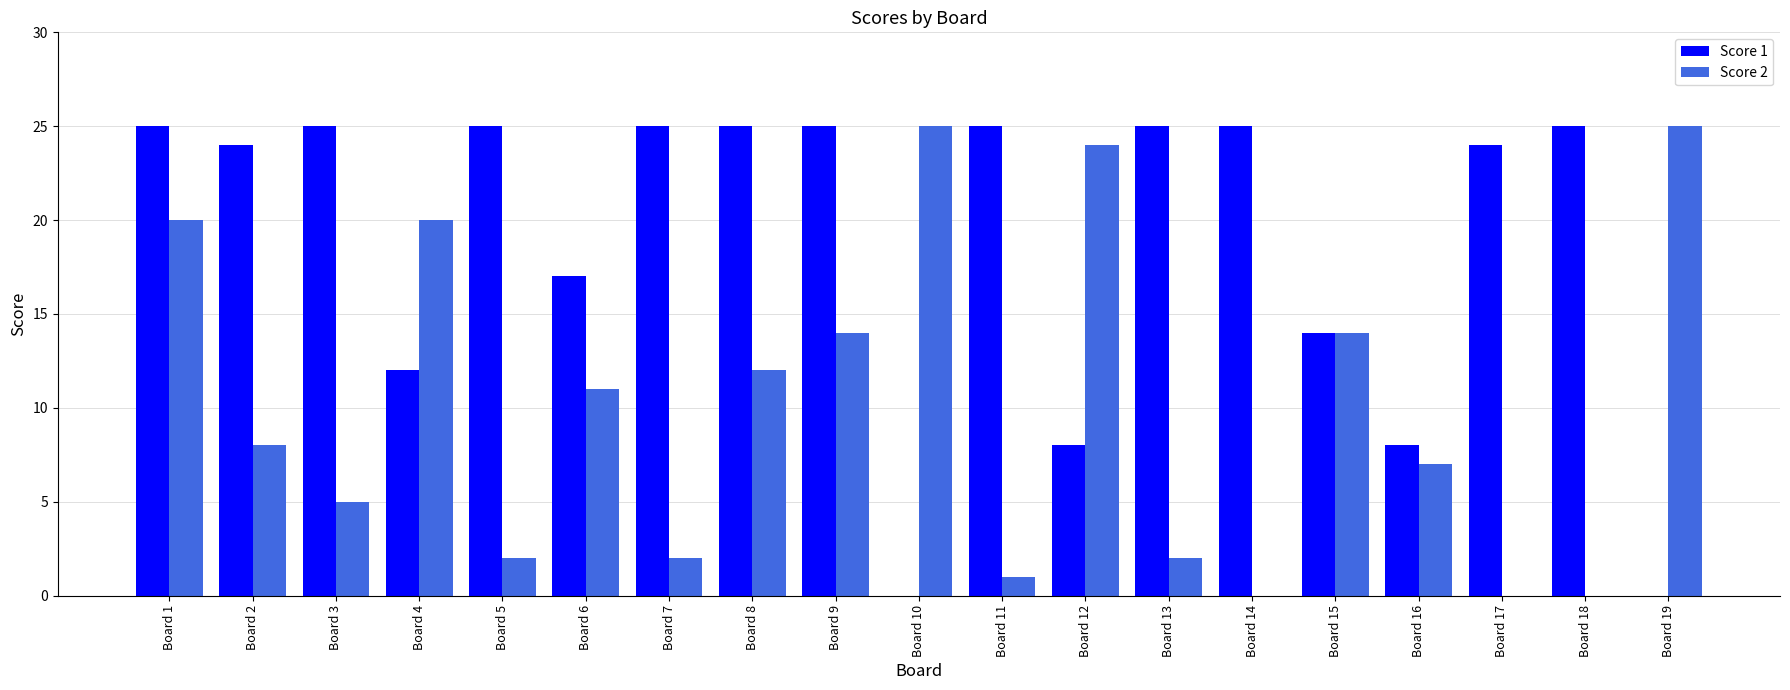

Which series changed the most between Board 2 and Board 19?

Score 1